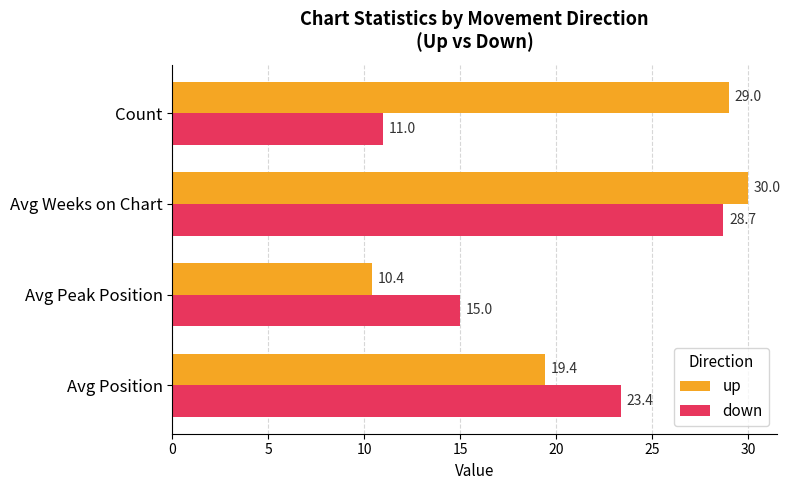

Count the number of data series in this chart.

2